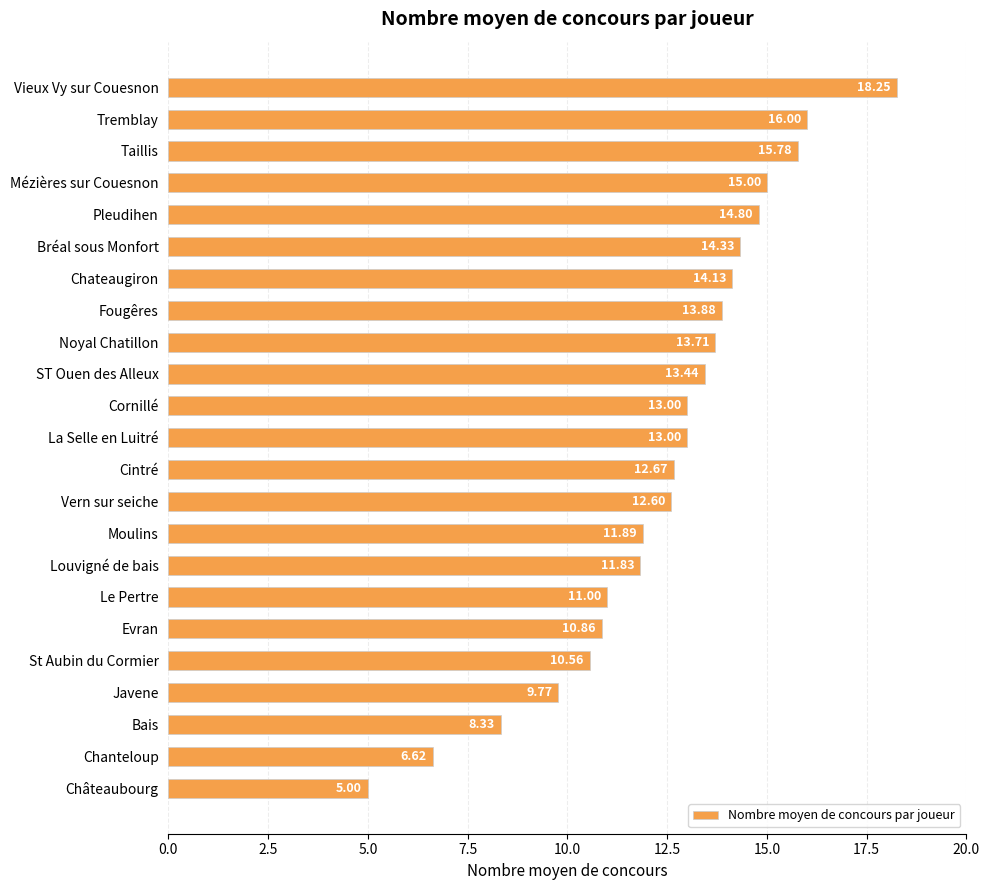

Are the bars horizontal?

Yes